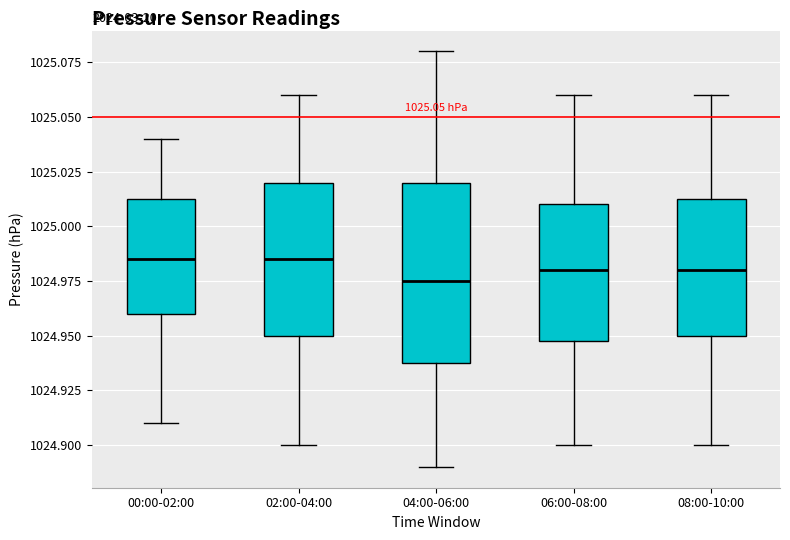

Which box is the tallest, from its lower edge to its upper edge?

04:00-06:00